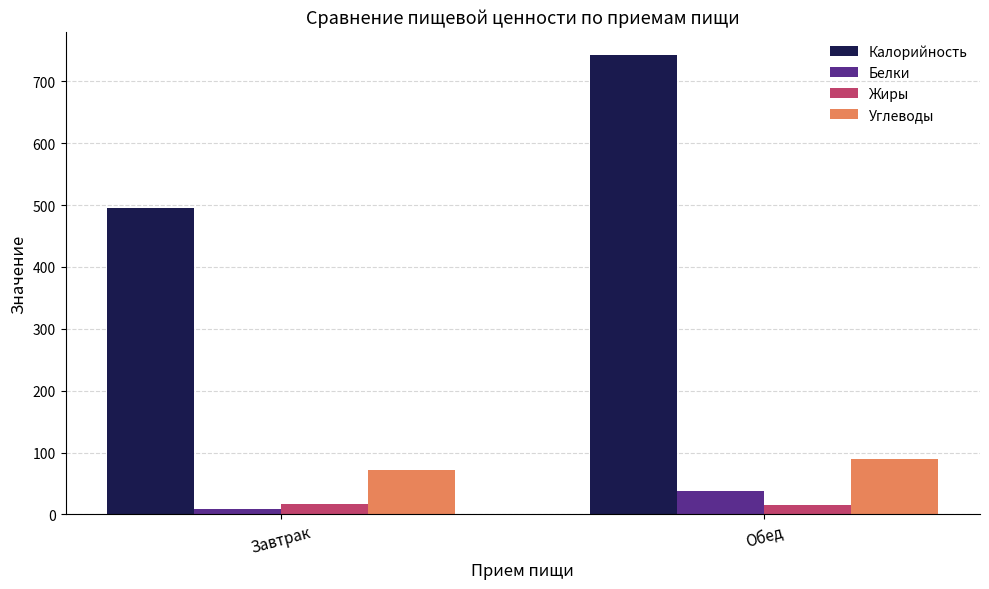

At which category is the sum across all series the highest?

Обед